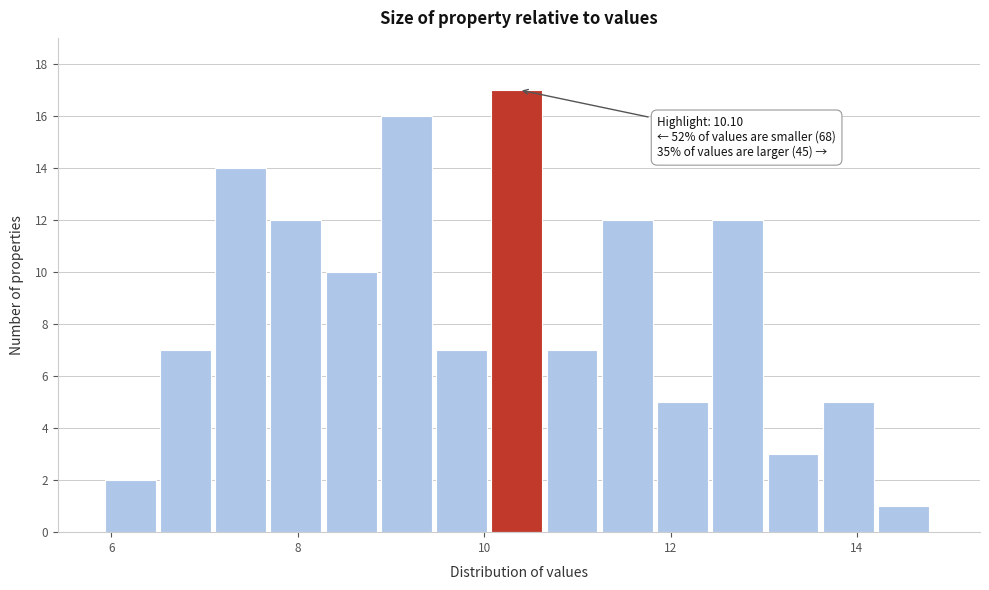

Around what value on the x-axis is the tallest bar? Give the approximate position of its centre, as read against the axis.

10.4